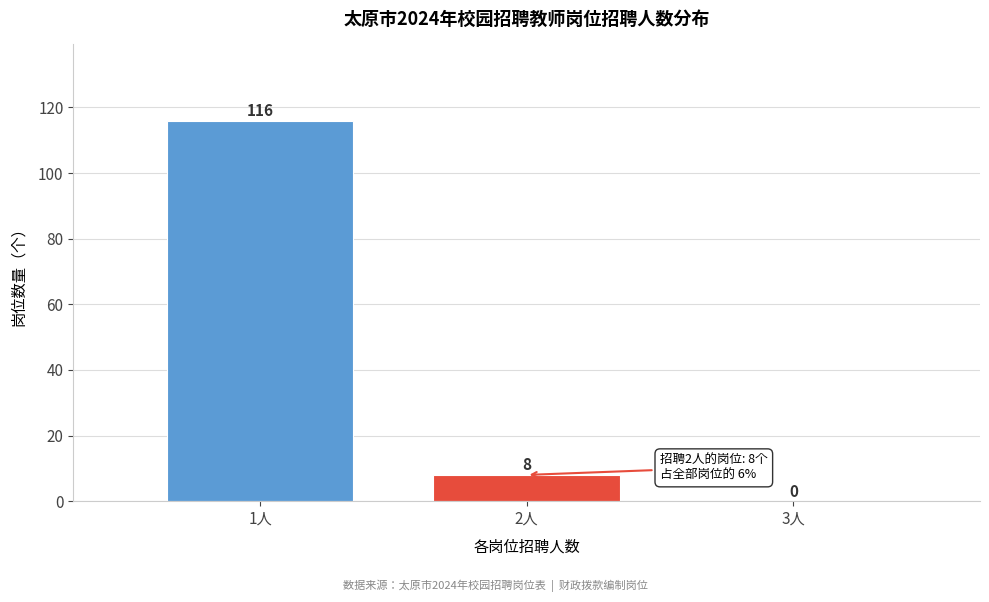

Reading right to left, what are all the values shown in this chart?

3人=0	2人=8	1人=116